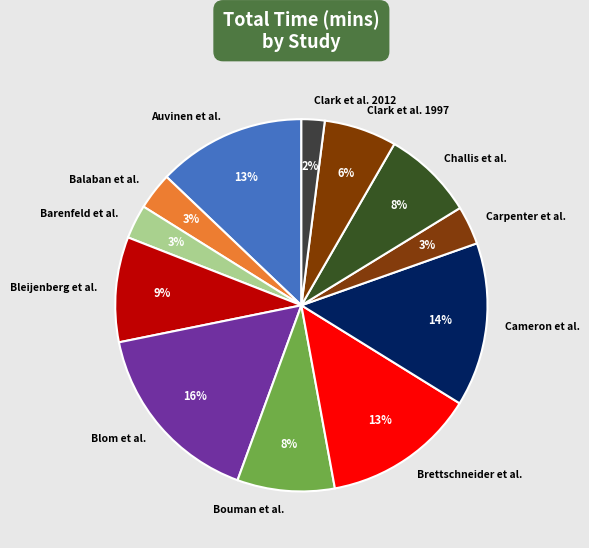

What percentage is the Bouman et al. slice, to the nearest percent?

8%